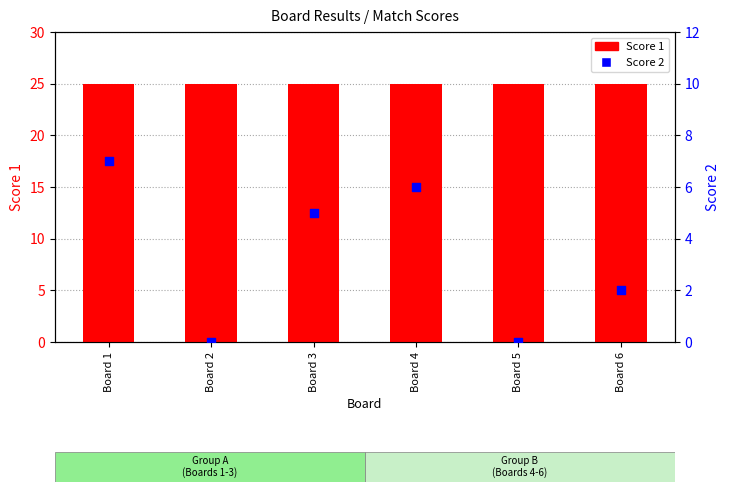

At which category is the sum across all series the highest?

Board 1